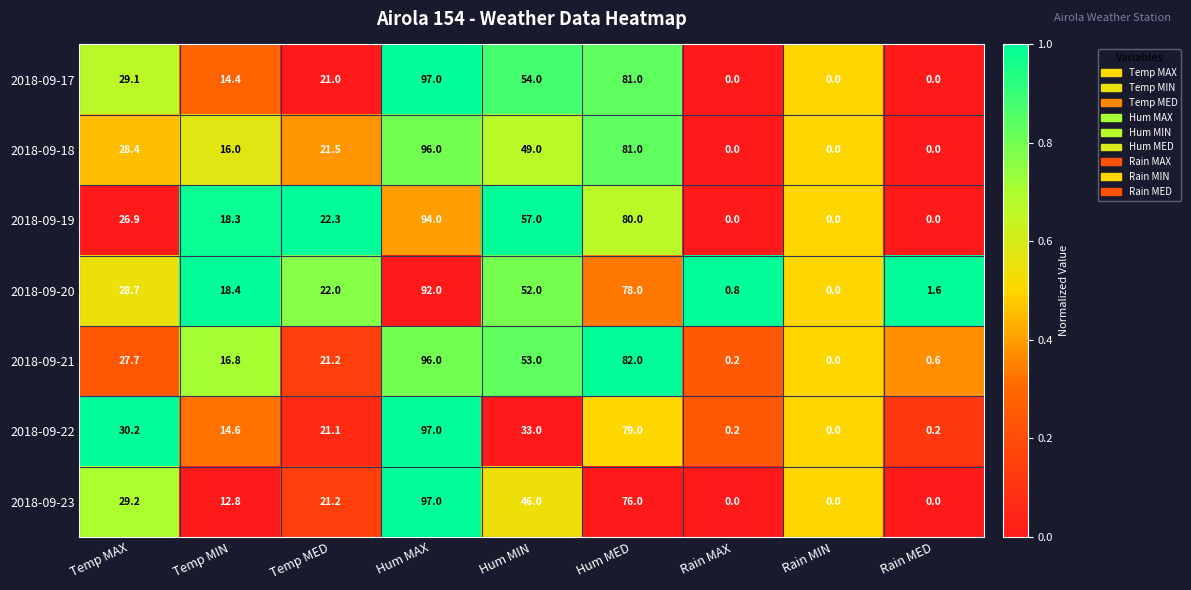

How many 2018-09-18 values are between 0 and 49?

7